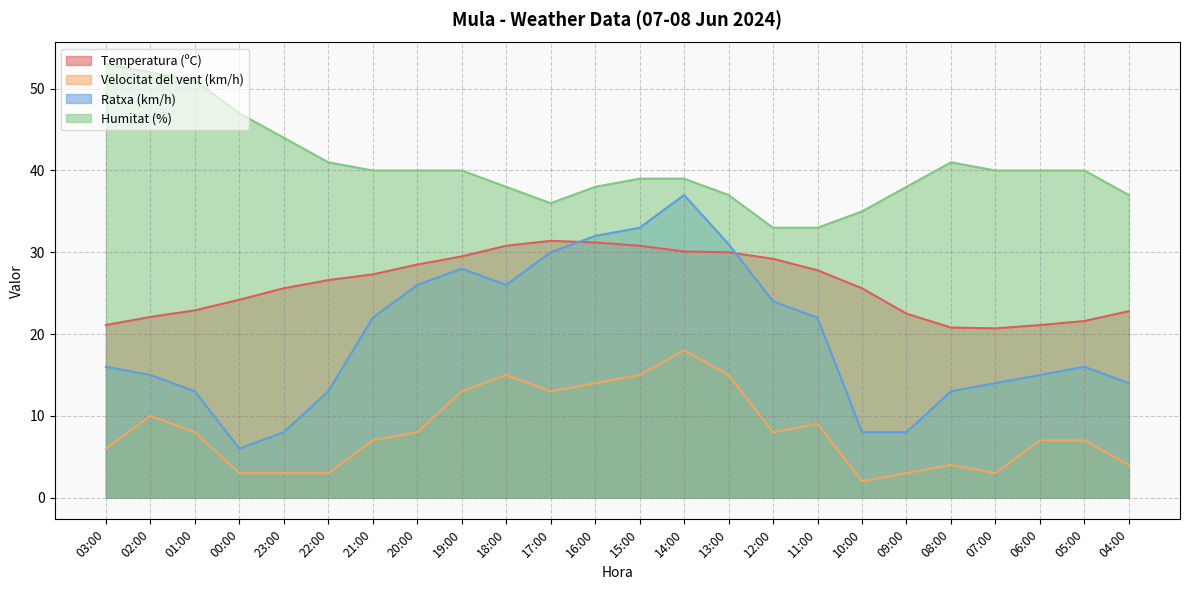

In Humitat (%), how many points are higher than both neighbors (excluding endpoints)?

1